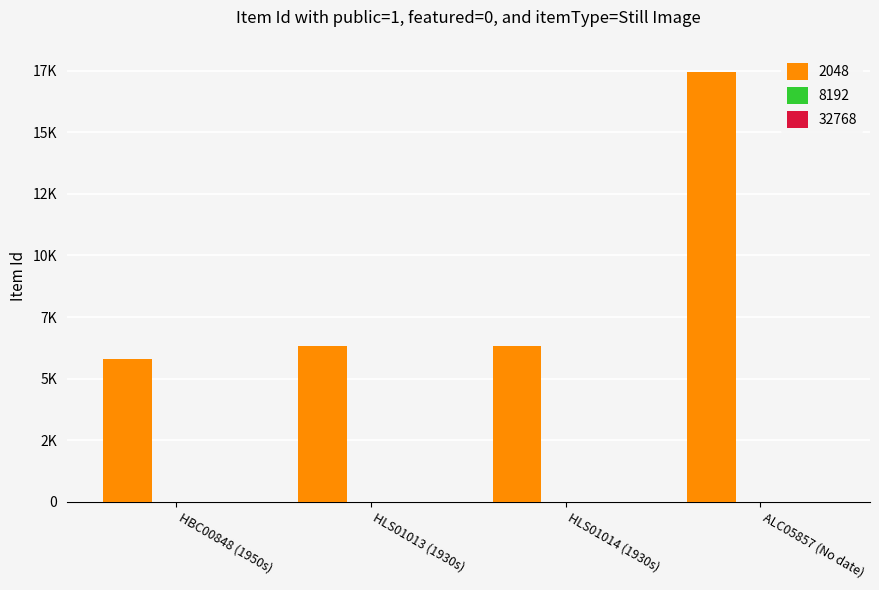

Which series has the largest total across all categories?

2048